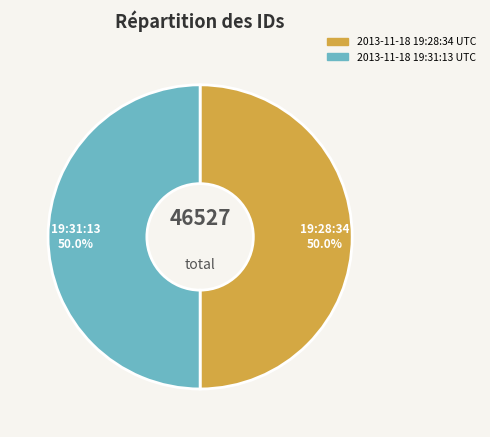

What is the ratio of the value at 2013-11-18 19:28:34 UTC to the value at 2013-11-18 19:31:13 UTC?

1.0